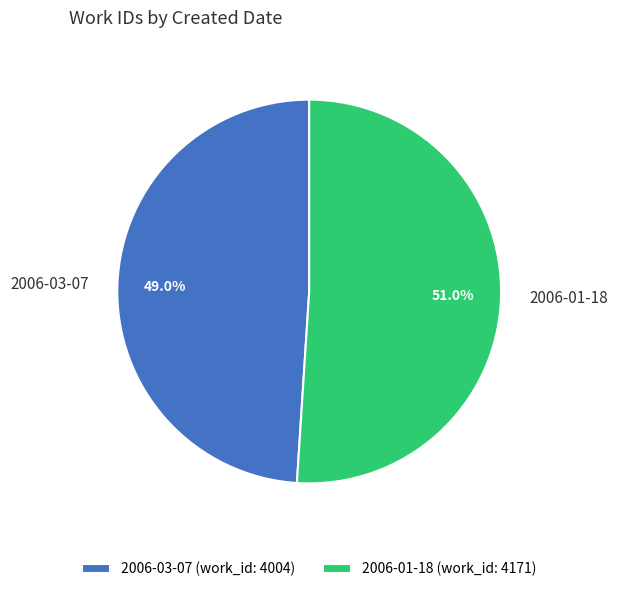

True or false: 2006-01-18 accounts for 58% of the total.

False